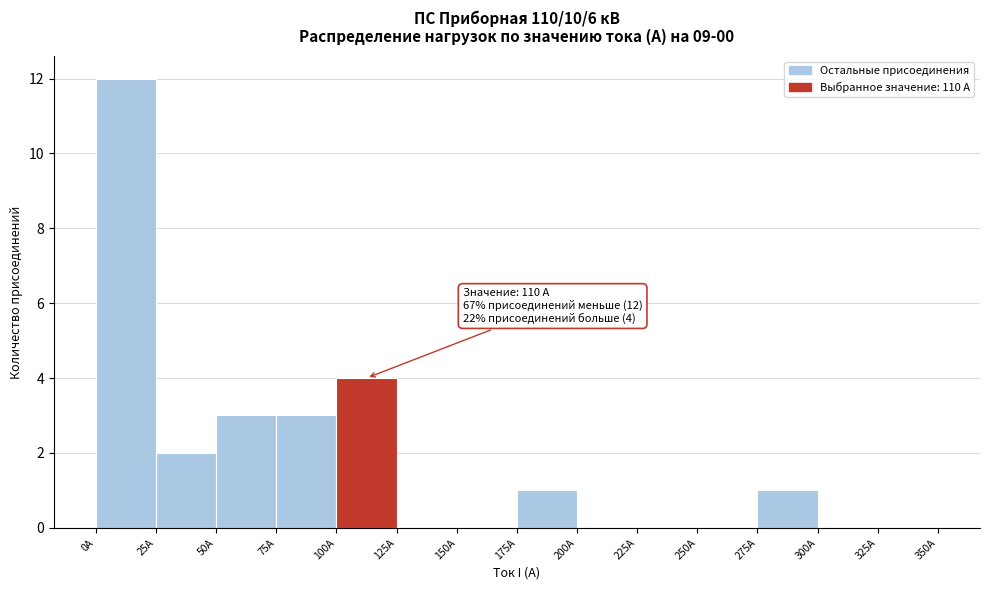

Over which range of the x-axis is the bar tallest?

0 to 25